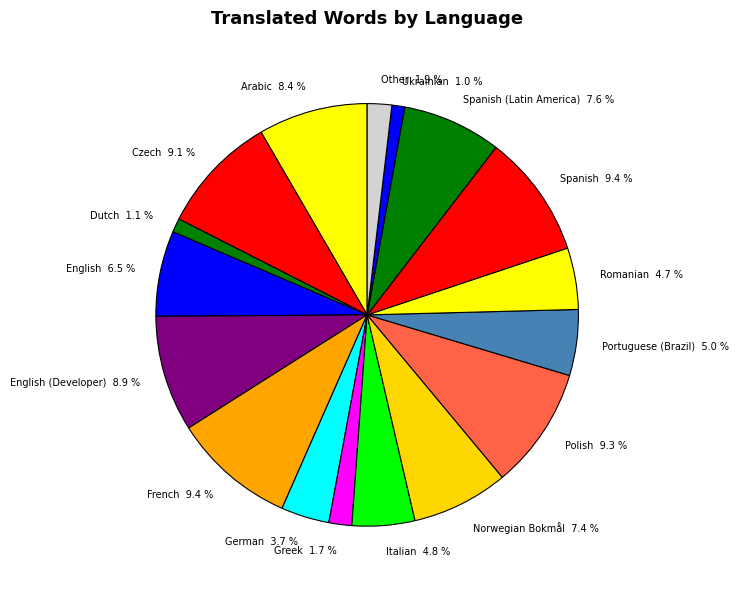

What portion of the pie excludes Spanish (Latin America)?

92.4%